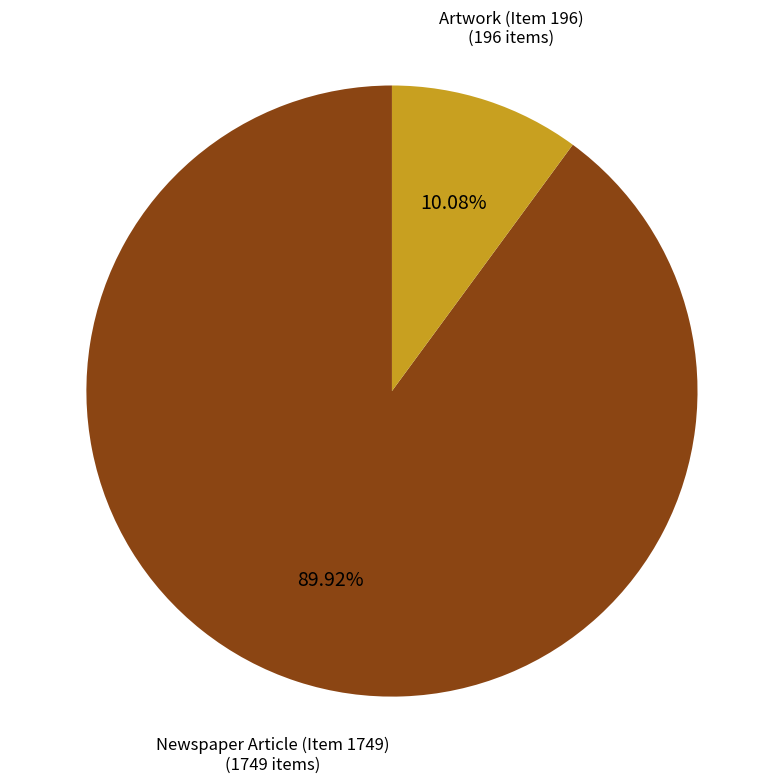

Which category has the smallest portion of the pie?

Artwork (Item 196)